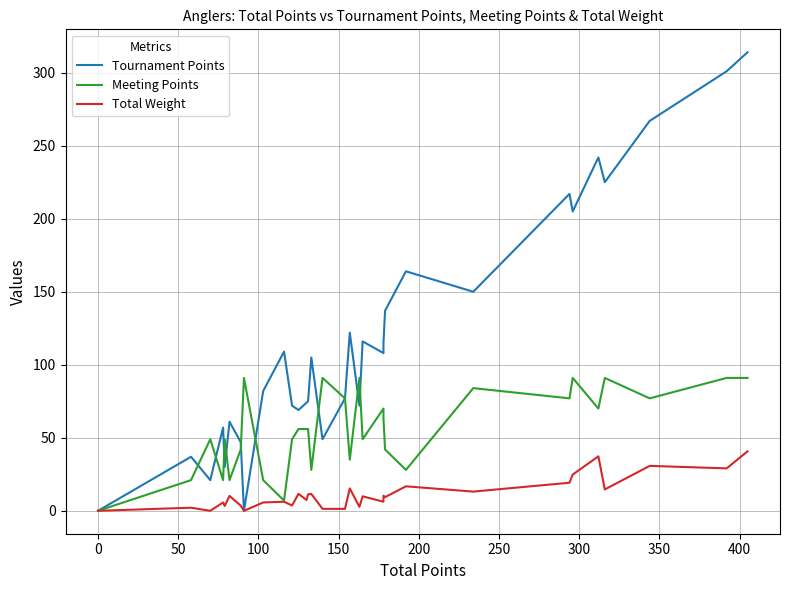

What is the difference between the second highest and second lowest values in the Tournament Points series?

301.0